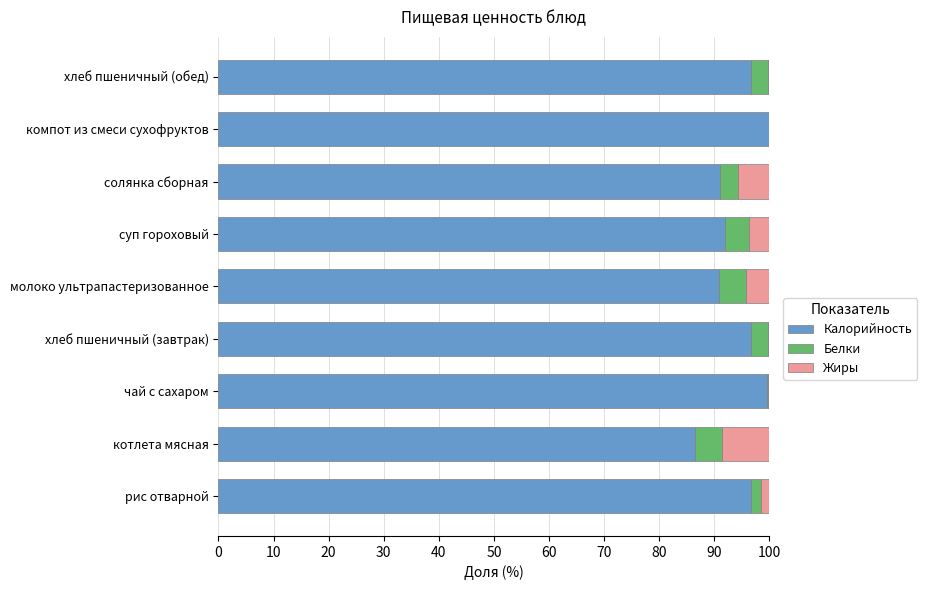

What is the total value across all series at компот из смеси сухофруктов?

100.0